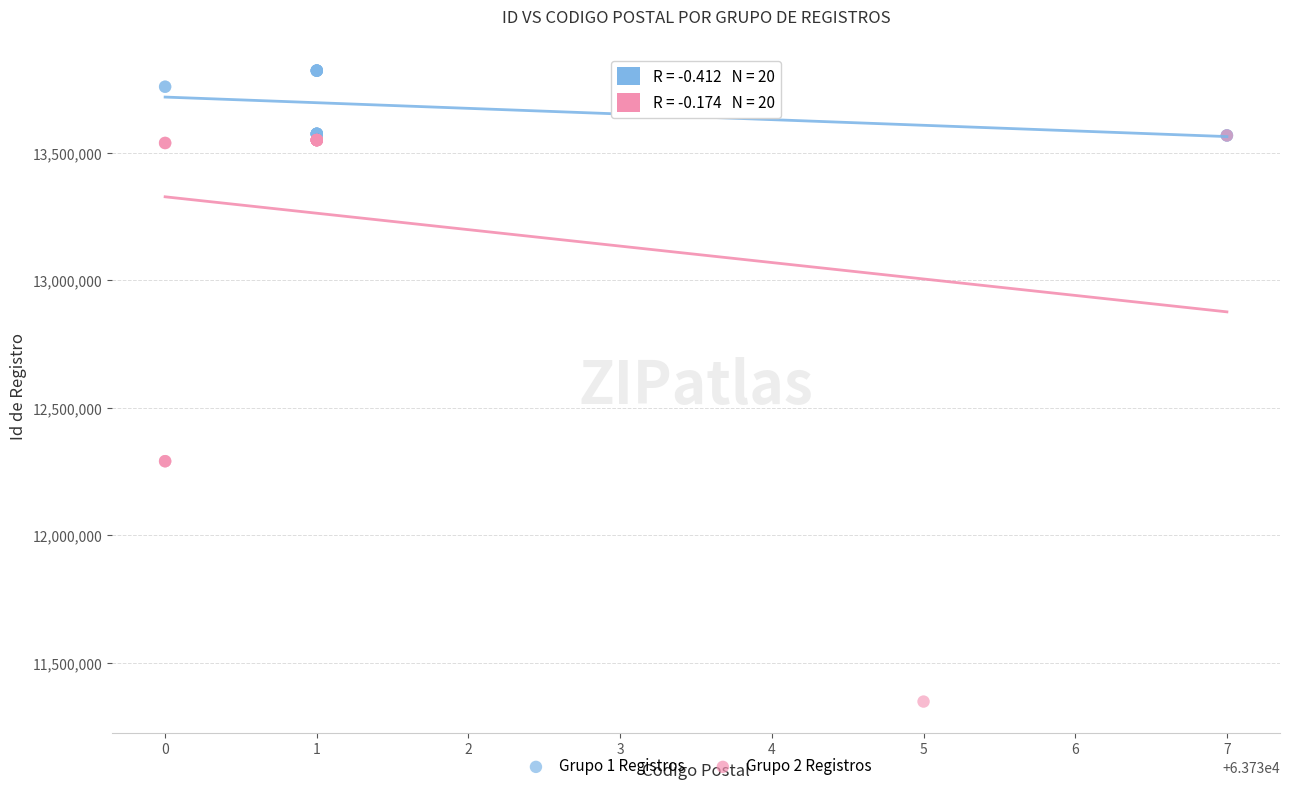

Which series has the largest Y range (max minus min)?

Grupo 2 Registros